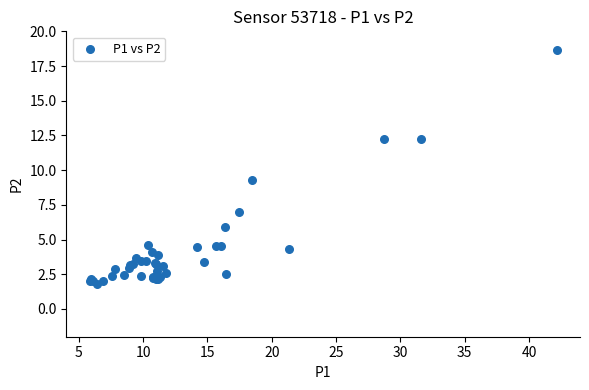

What Y value in the scatter plot is closest to 10?

9.3